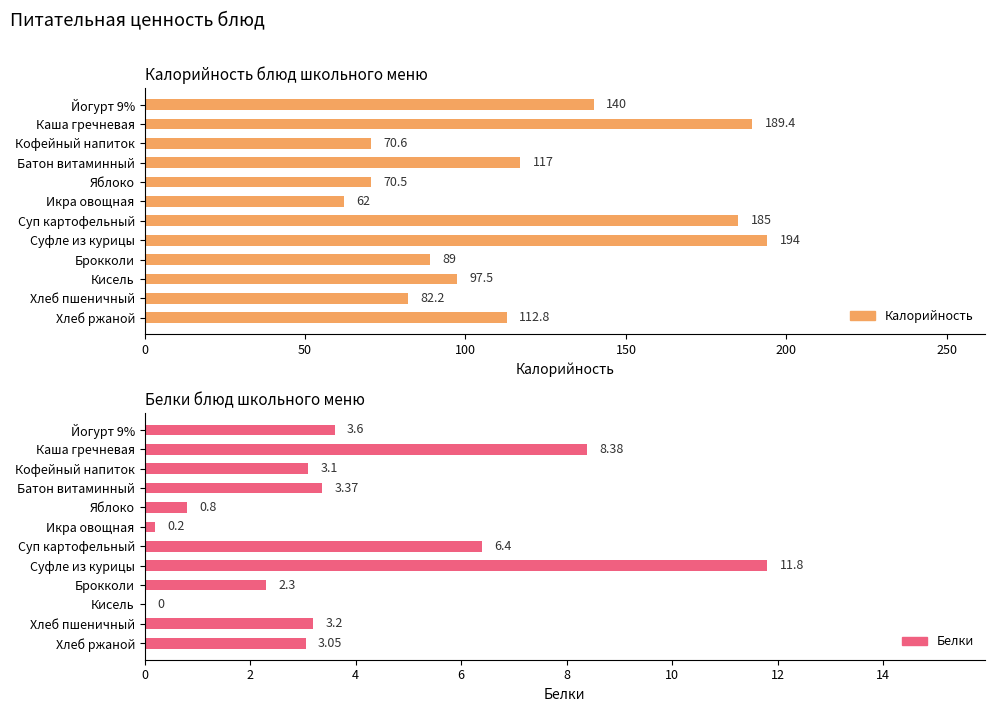

Is the value of Белки at Хлеб пшеничный greater than the value of Калорийность at Хлеб пшеничный?

No